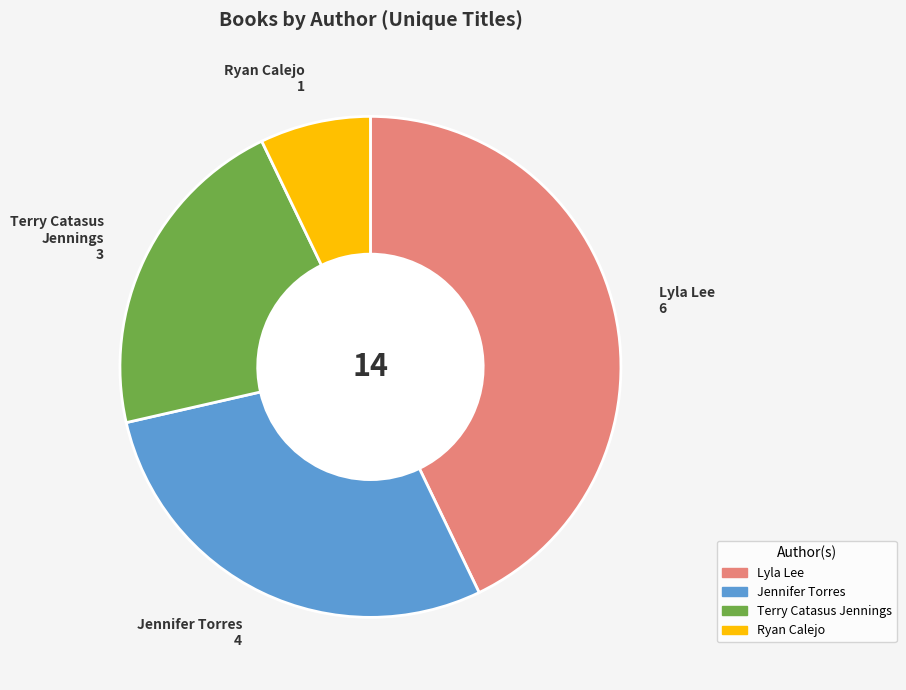

Is there any slice that represents more than half of the pie?

No